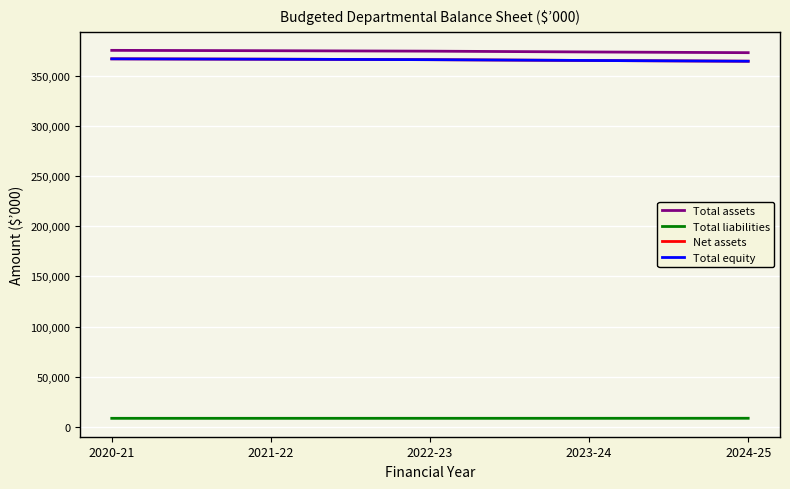

True or false: Total equity and Total assets cross at least once.

False